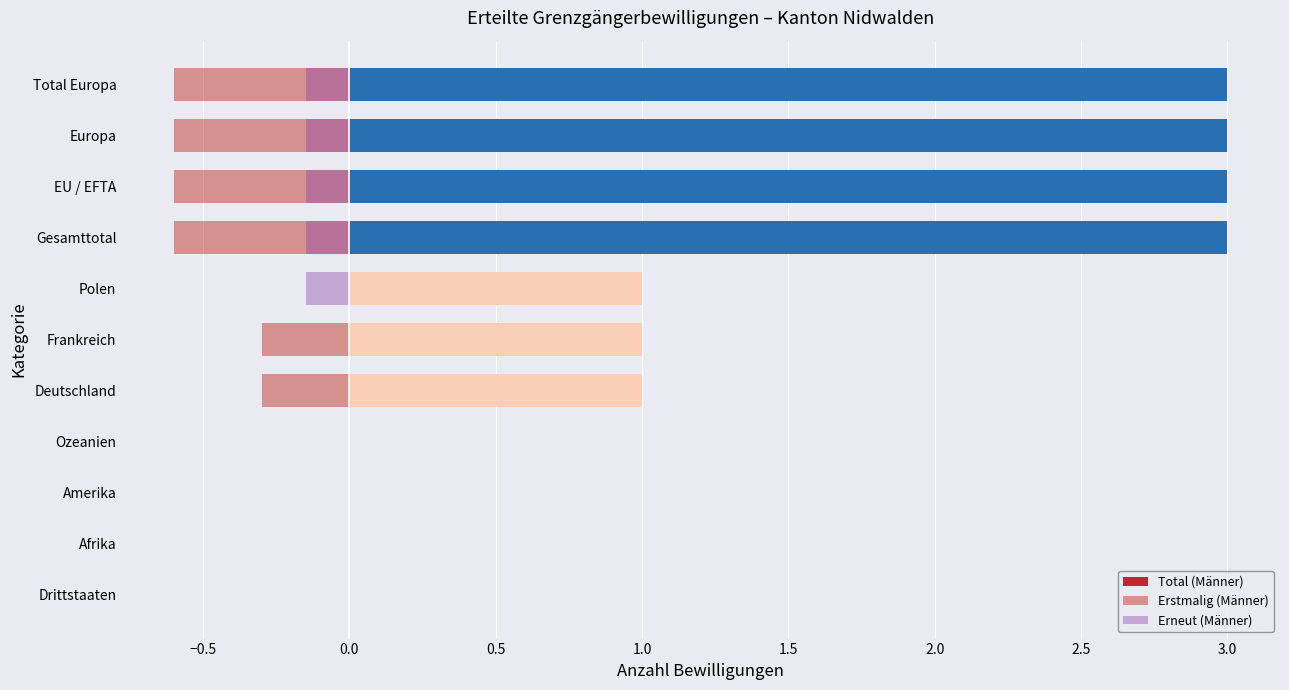

The Erneut (Männer) series shows -0.3 at Polen. True or false?

False